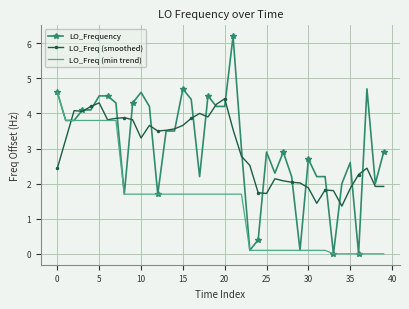

What is the highest value of the LO_Freq (min trend) series?

4.6